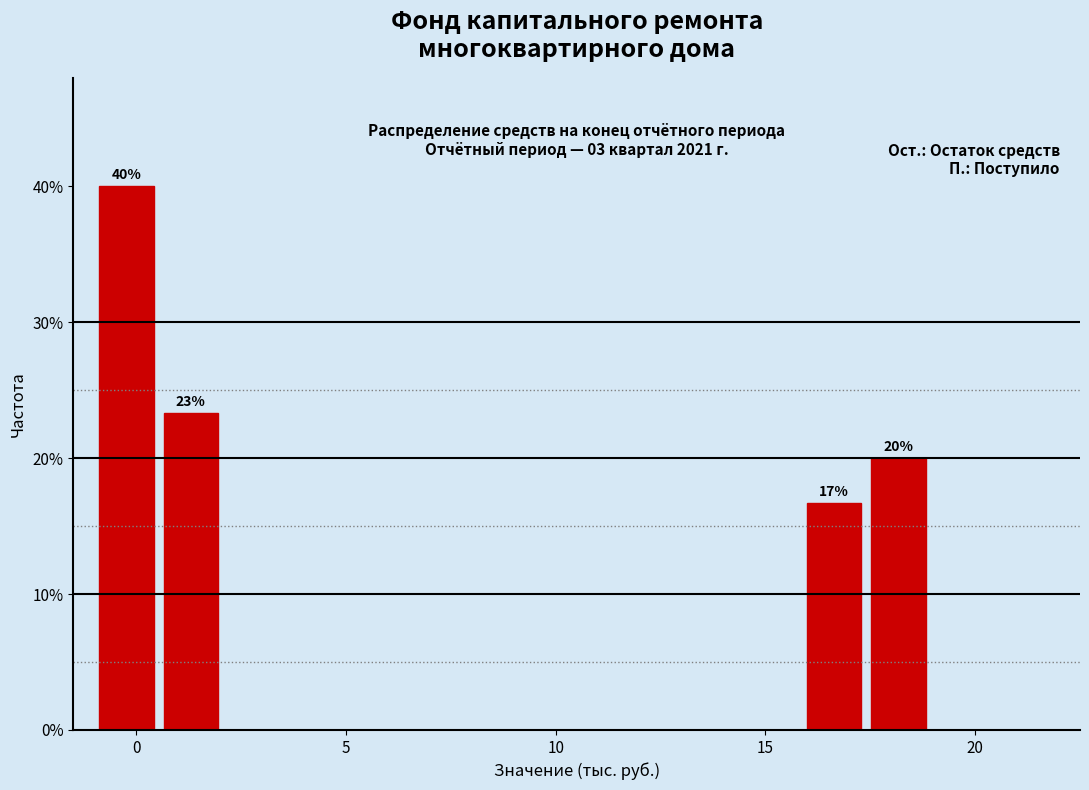

Around what value on the x-axis is the tallest bar? Give the approximate position of its centre, as read against the axis.

0.0